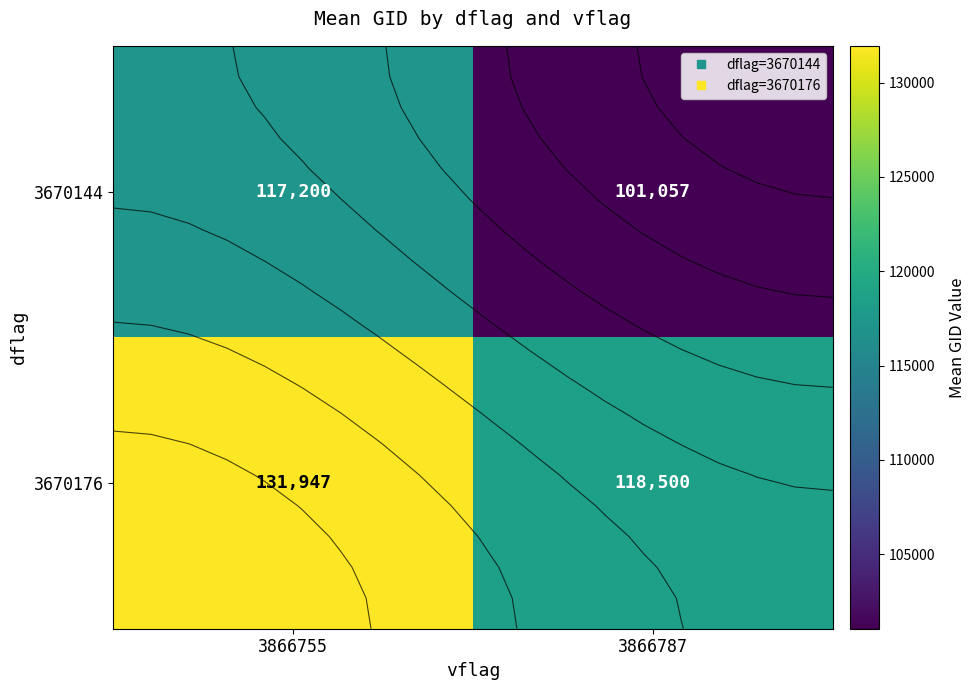

What value does the 3670176 series have at 3866755, to the nearest 50?

131950